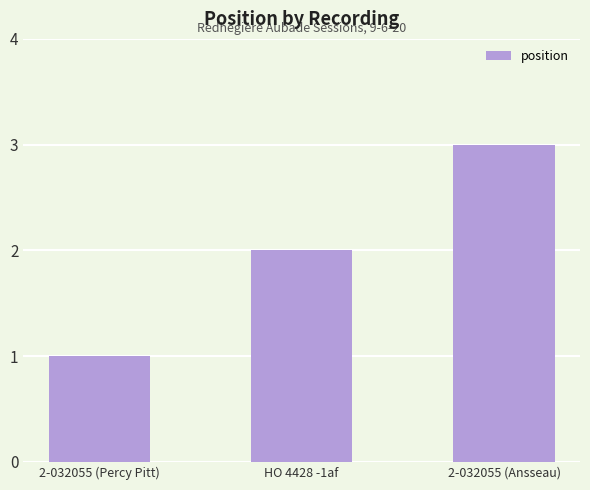

The chart shows a value of 3 at HO 4428 -1af. True or false?

False